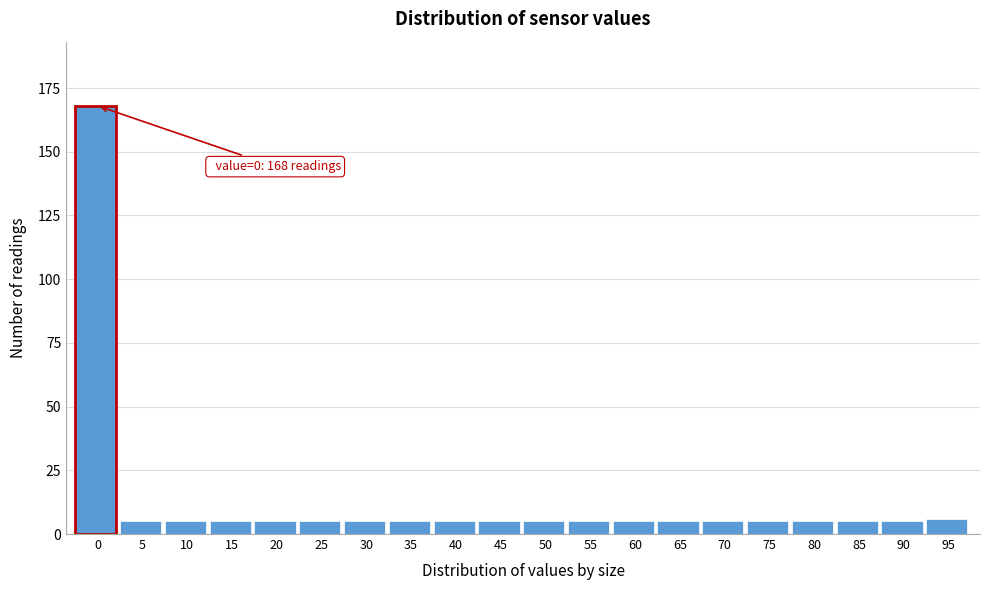

Reading left to right, list all the values displayed in this chart.

0=168	5=5	10=5	15=5	20=5	25=5	30=5	35=5	40=5	45=5	50=5	55=5	60=5	65=5	70=5	75=5	80=5	85=5	90=5	95=6